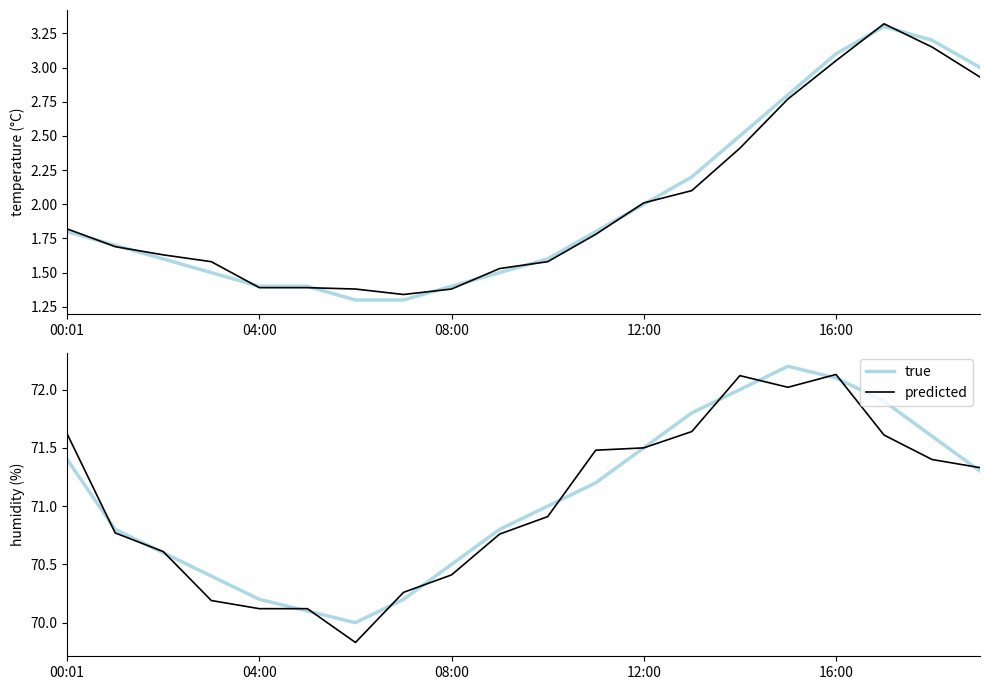

What is the sum of all predicted values?

1420.8